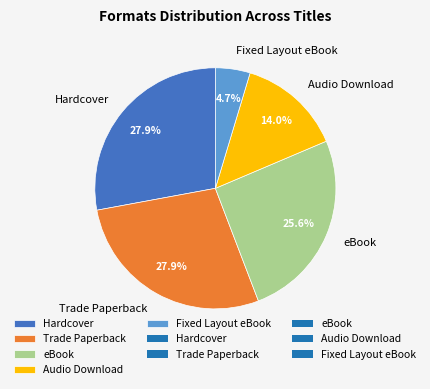

To the nearest percent, what is the difference between the eBook and Fixed Layout eBook slice percentages?

21%